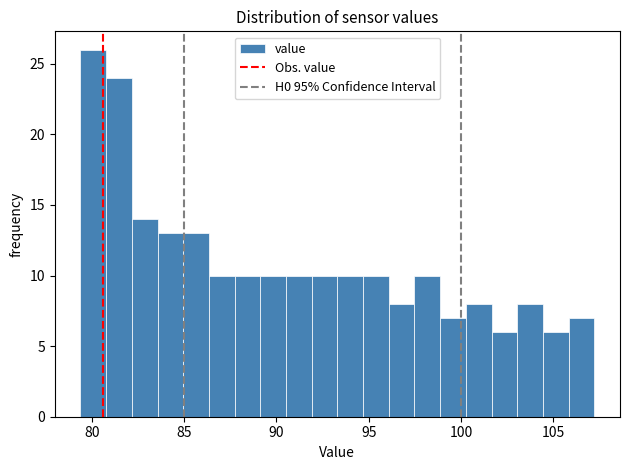

Around what value on the x-axis is the tallest bar? Give the approximate position of its centre, as read against the axis.

80.0